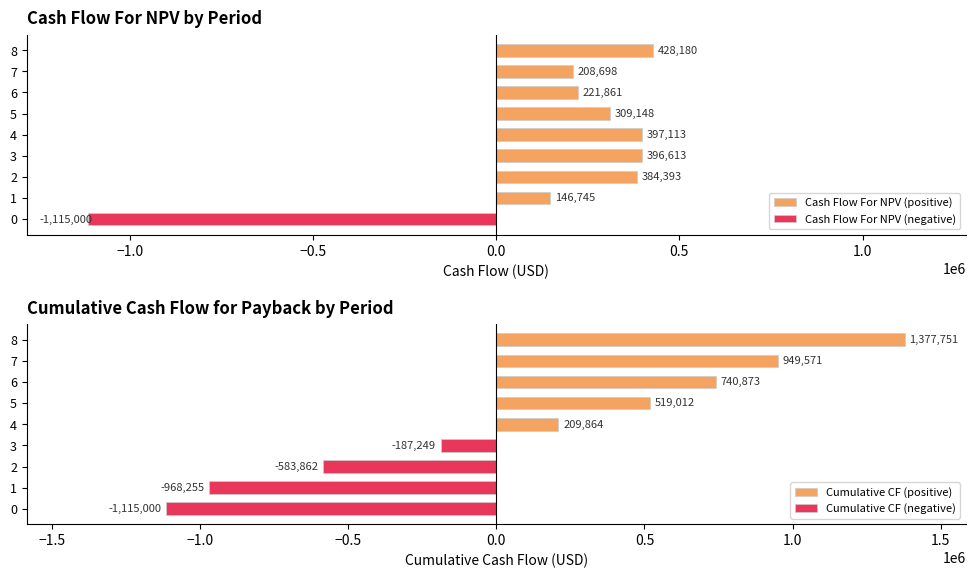

At how many categories does at least one series exceed -380673?

9